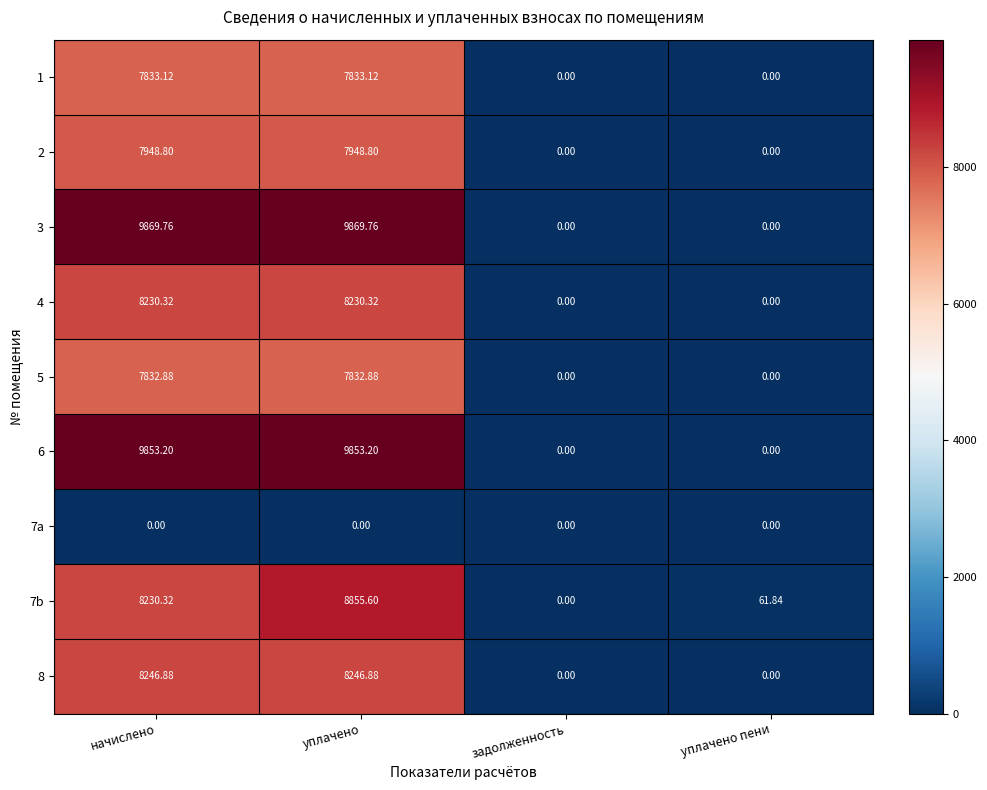

What is the spread (max minus min) of values at уплачено?

9869.8